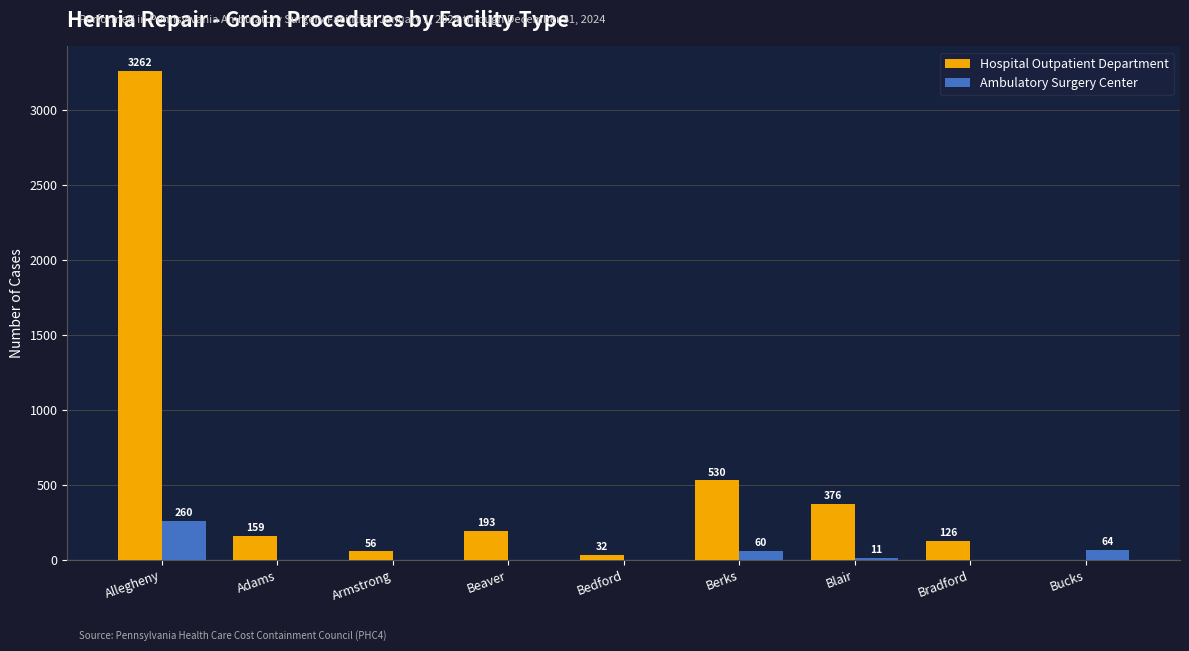

What is the sum of all Ambulatory Surgery Center values?

395